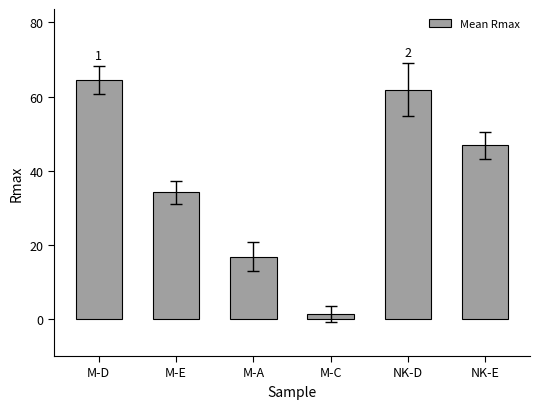

Approximately how many times larger is the value at M-A compared to M-E?

0.5